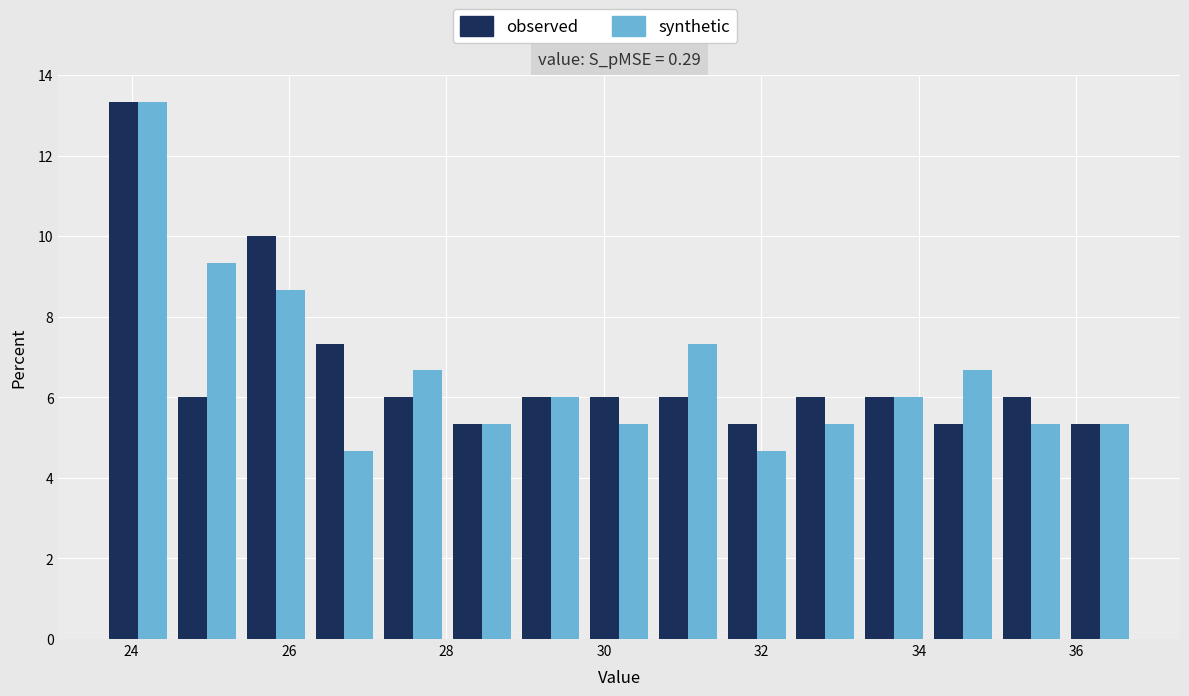

What is the height of the synthetic bar covering 29.8 to 30.6 on the x-axis? Neither the bar edges nor the heights are printed on the chart, so give them approximately, as read against the axes.

5.4